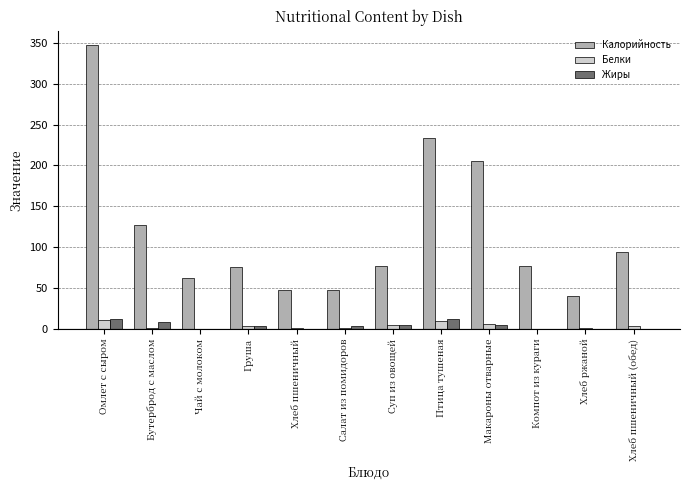

Between Омлет с сыром and Груша, which series saw the biggest shift?

Калорийность